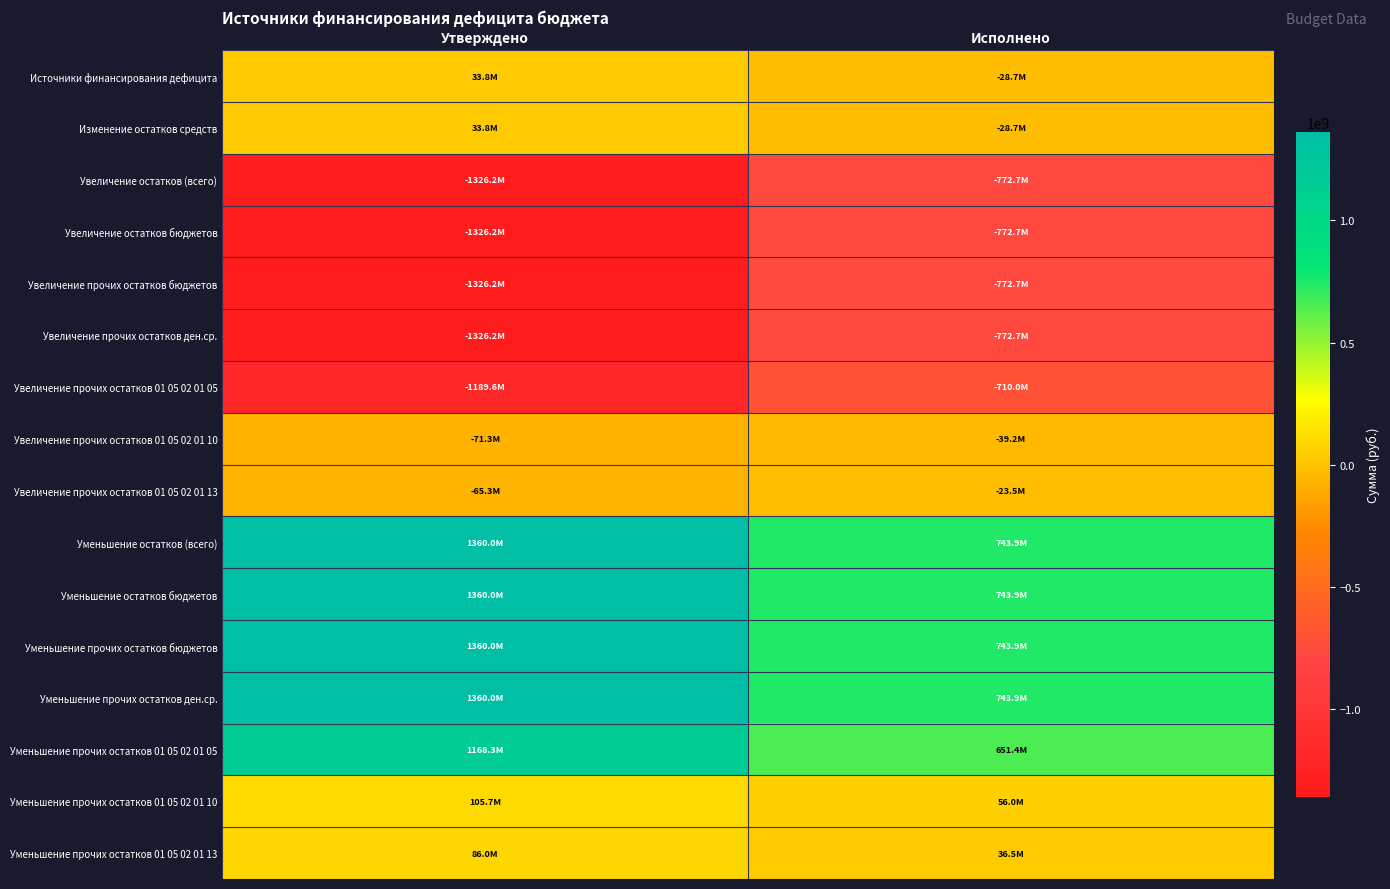

What is the spread (max minus min) of values at Исполнено?

1516594560.7